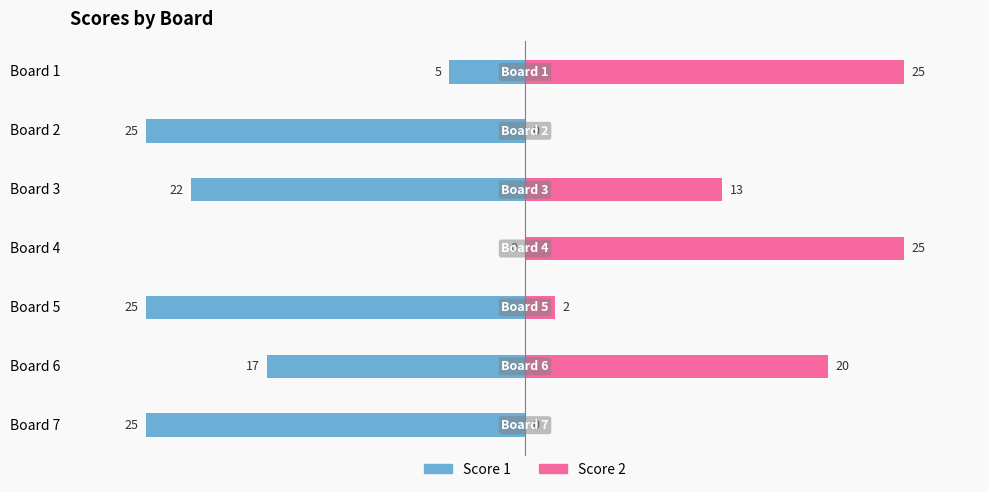

What is the value of the Score 2 bar at the 4th from the left?

25